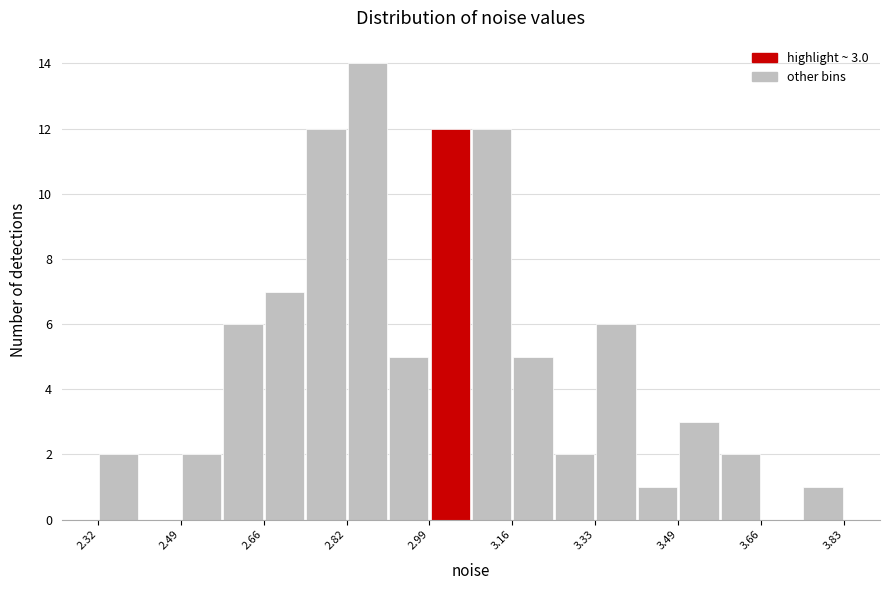

Which range on the x-axis has the tallest bar?

2.82 to 2.90